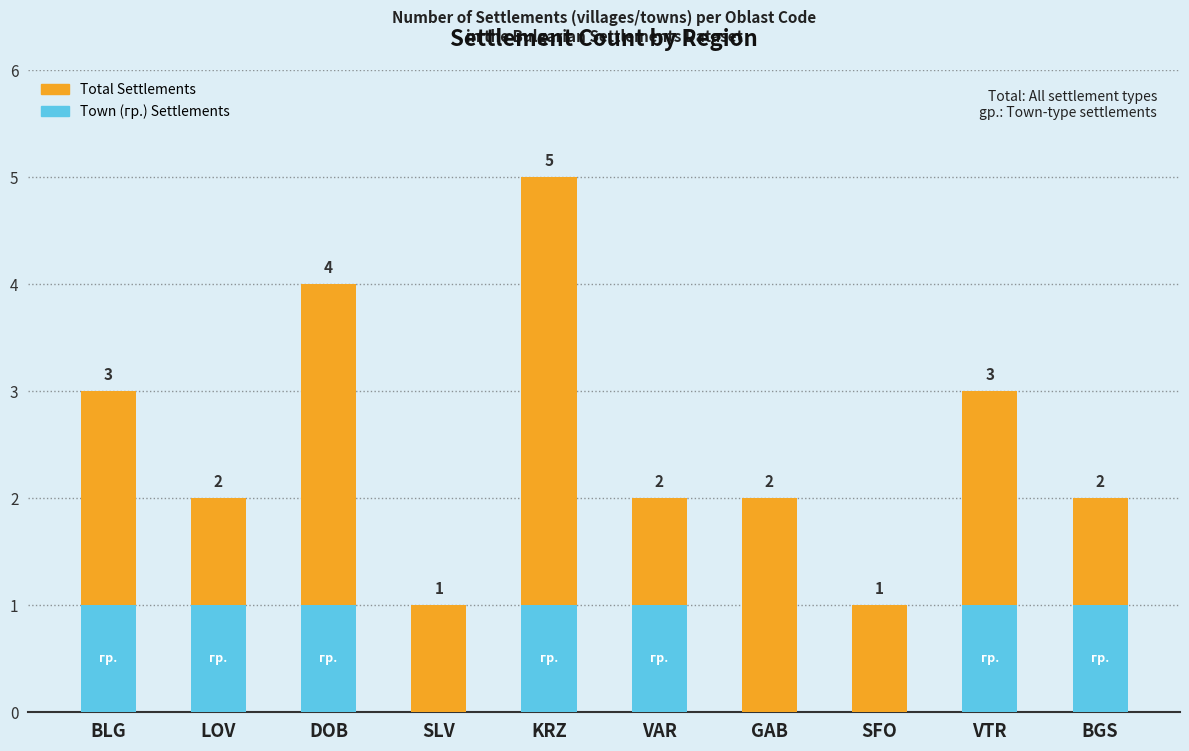

What are all the series names shown in the legend?

Total Settlements, Town (гр.) Settlements